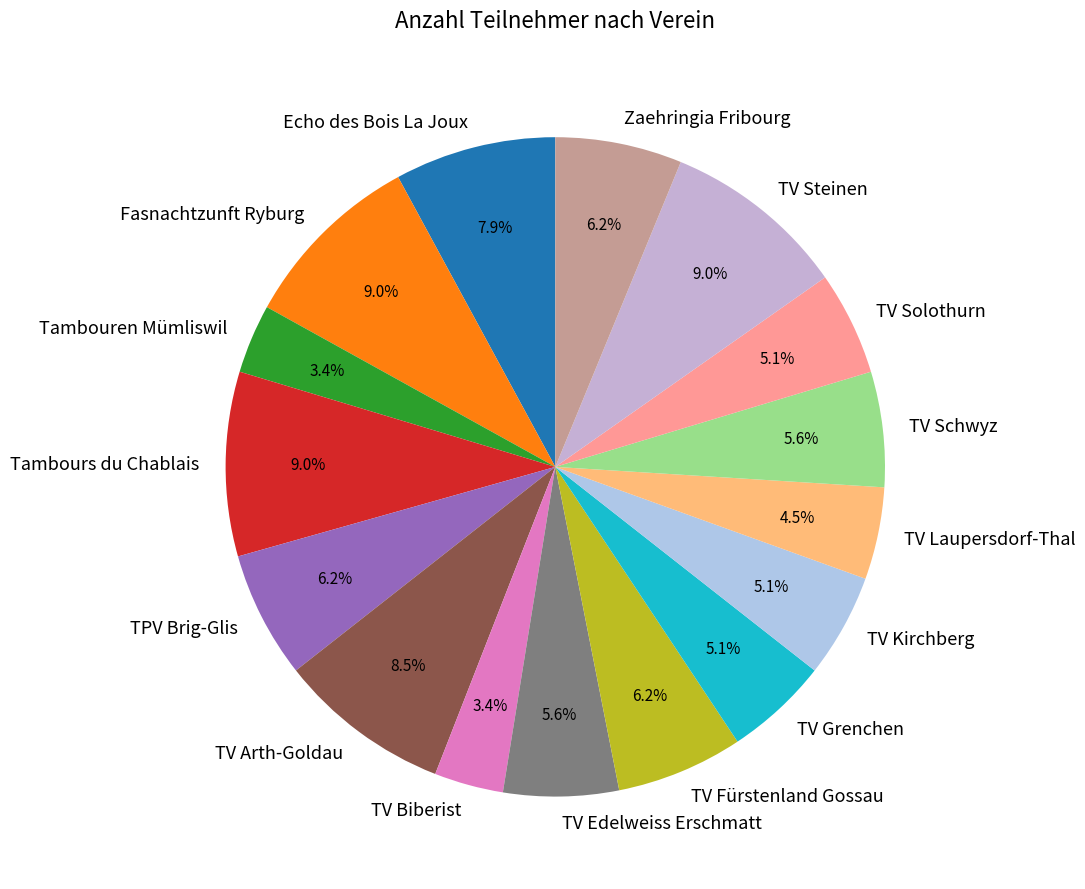

Is it true that Fasnachtzunft Ryburg is 9% of the pie?

True